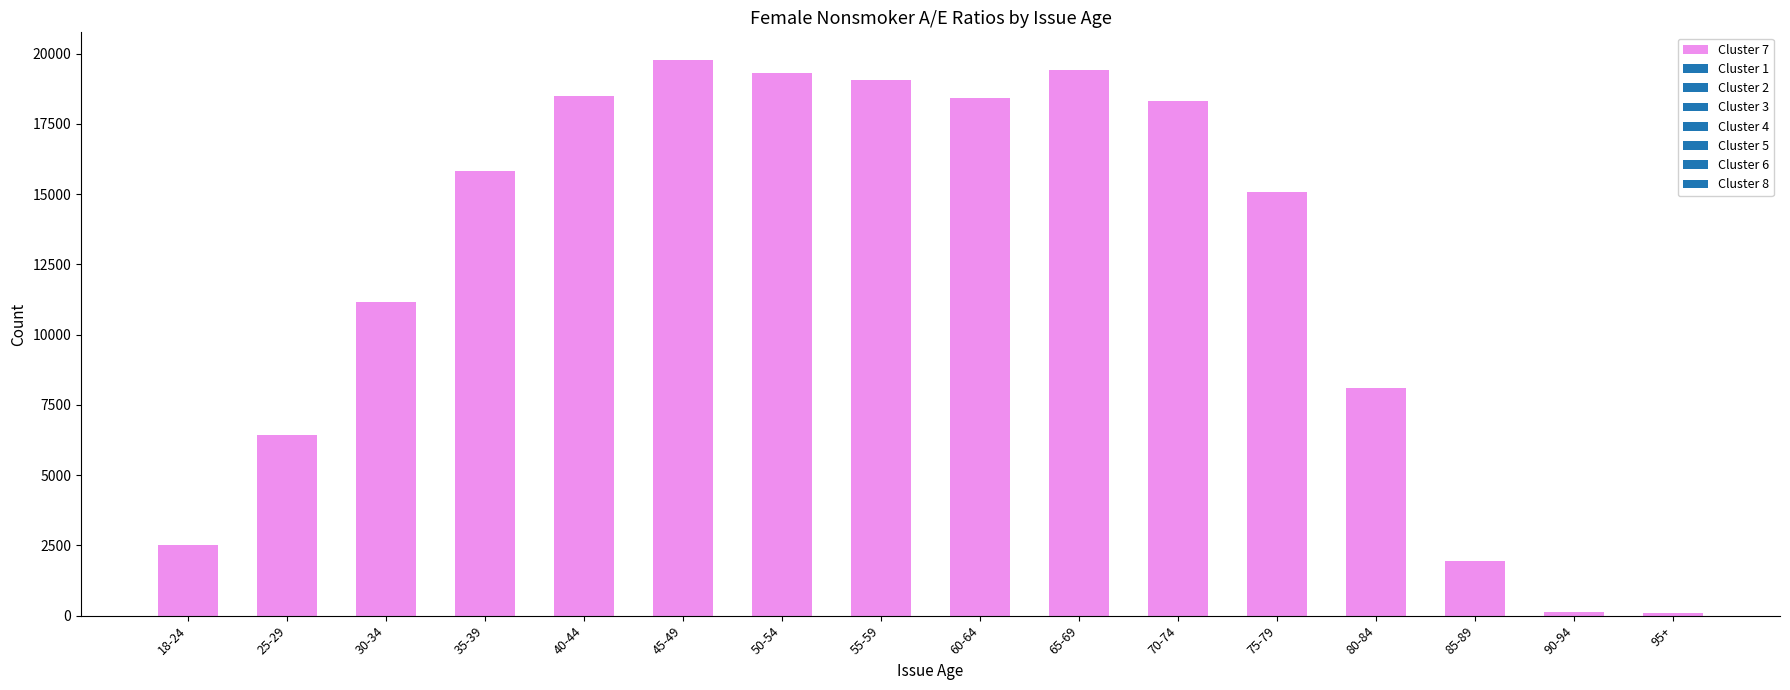

Does the chart contain any negative values?

No